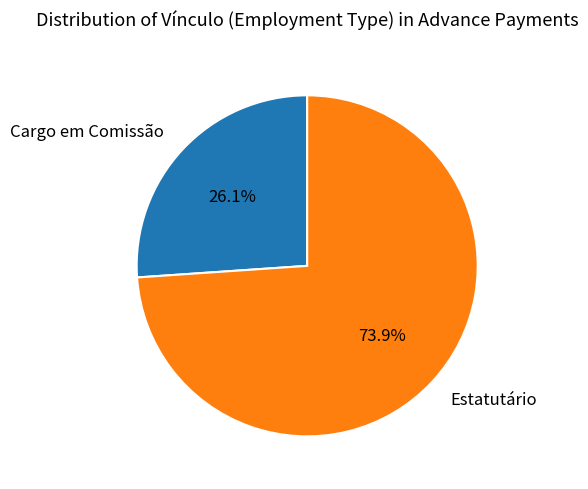

What percentage do Estatutário and Cargo em Comissão together represent?

100.0%